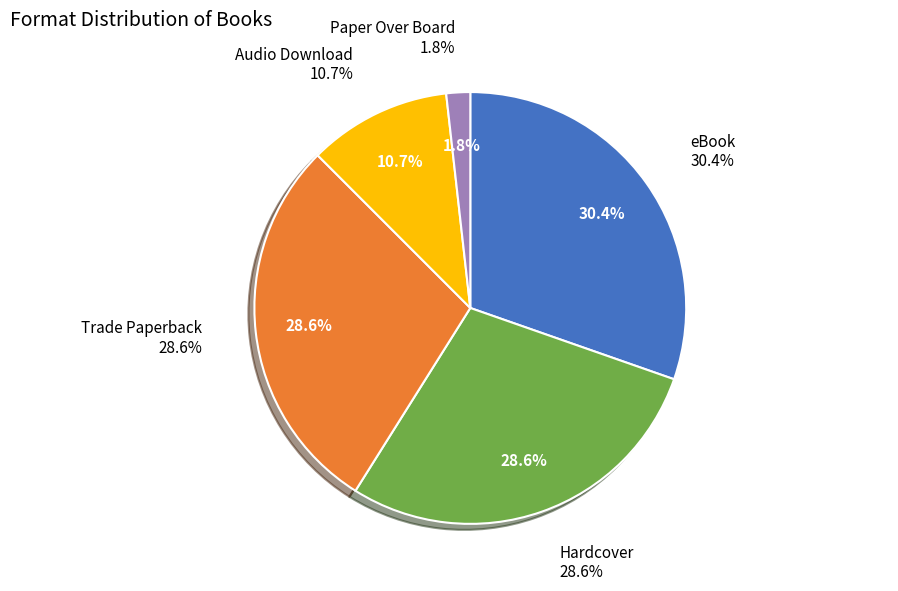

The Hardcover slice represents 18% of the pie. True or false?

False